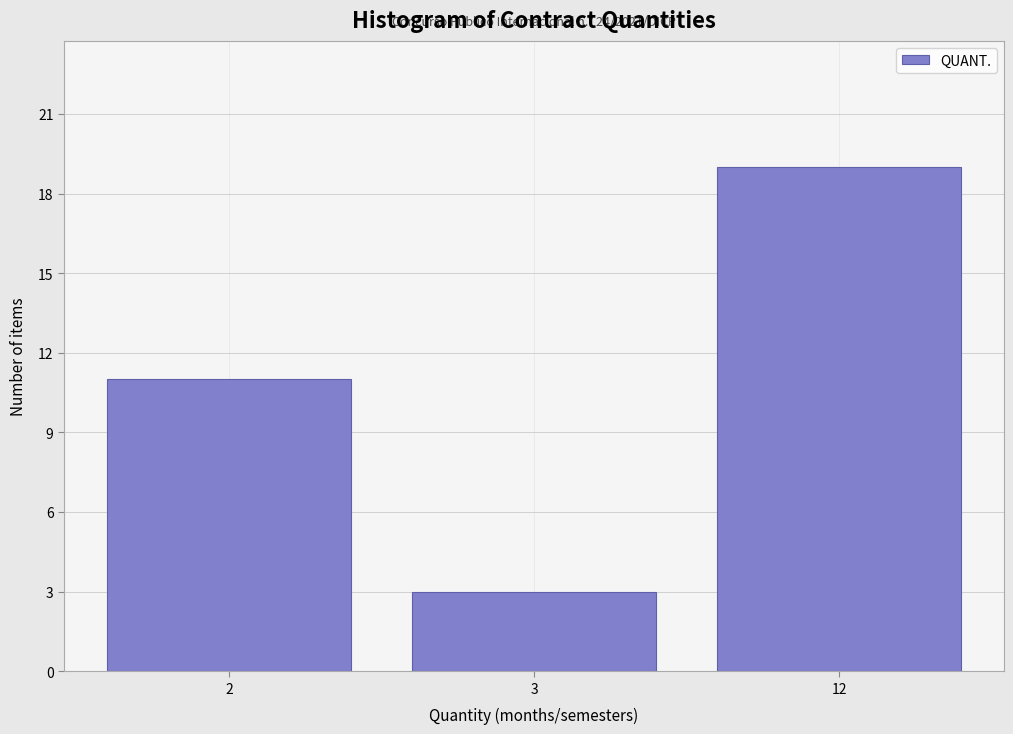

Reading left to right, transcribe all the data shown in this chart.

11	3	19